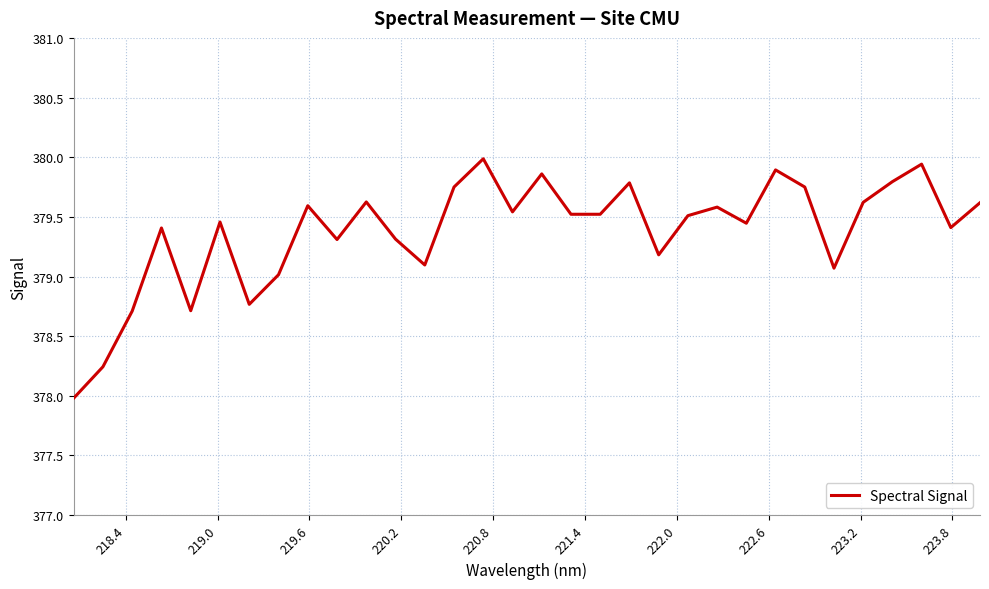

What is the difference between the maximum and minimum values?

2.0